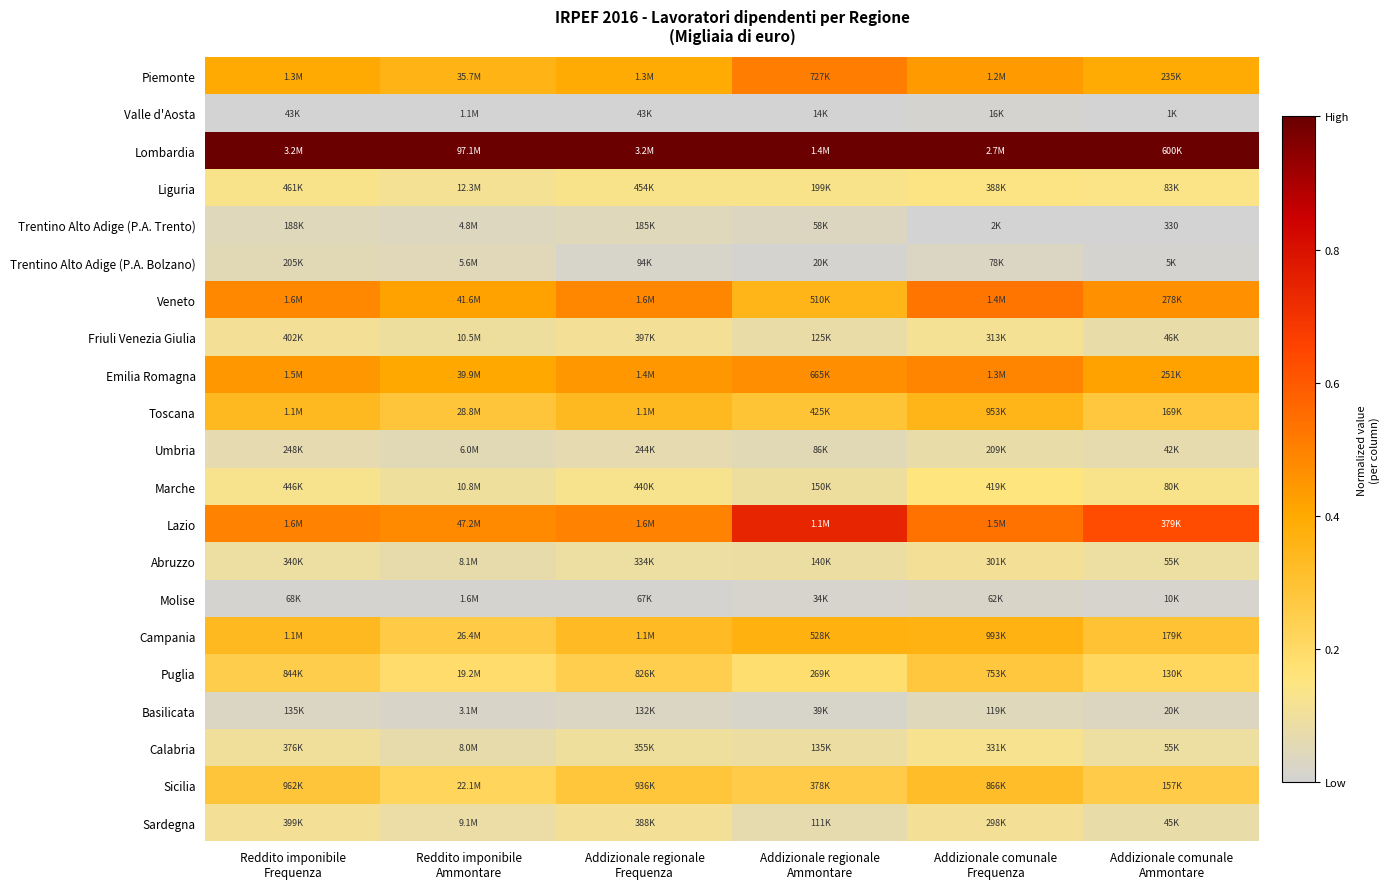

List the series in order of their peak value, lowest first.

Valle d'Aosta, Molise, Basilicata, Trentino Alto Adige (P.A. Trento), Trentino Alto Adige (P.A. Bolzano), Umbria, Abruzzo, Sardegna, Friuli Venezia Giulia, Calabria, Liguria, Marche, Puglia, Sicilia, Toscana, Campania, Emilia Romagna, Piemonte, Veneto, Lazio, Lombardia